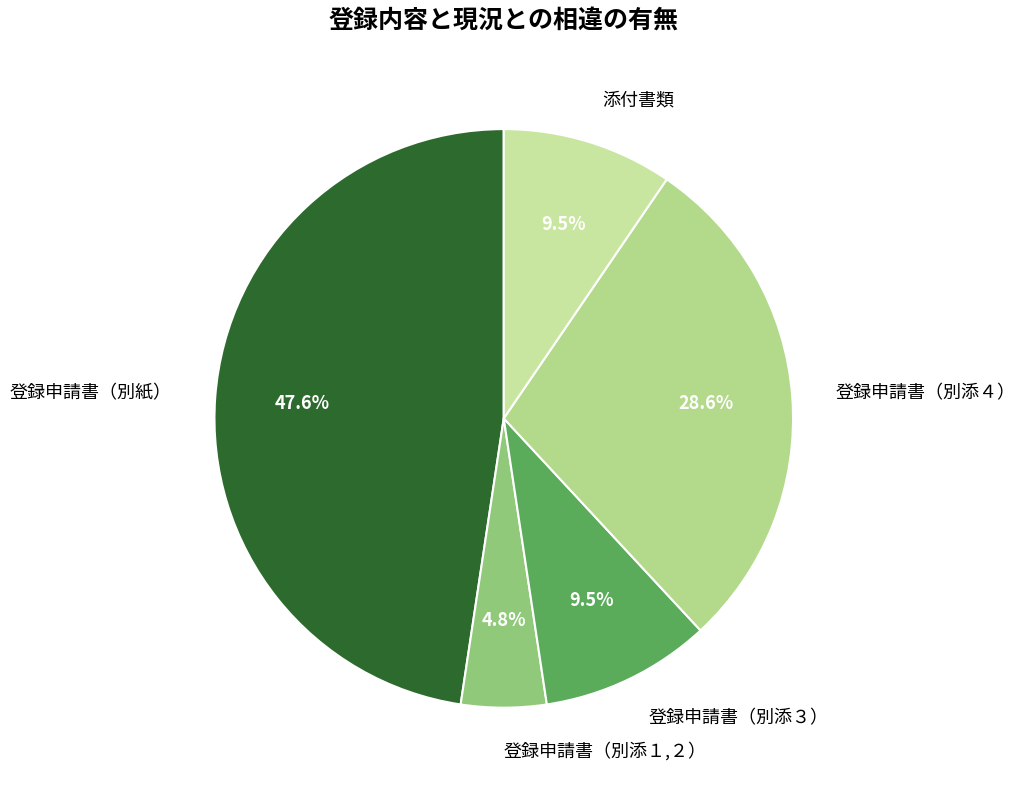

Is there any slice that represents more than half of the pie?

No